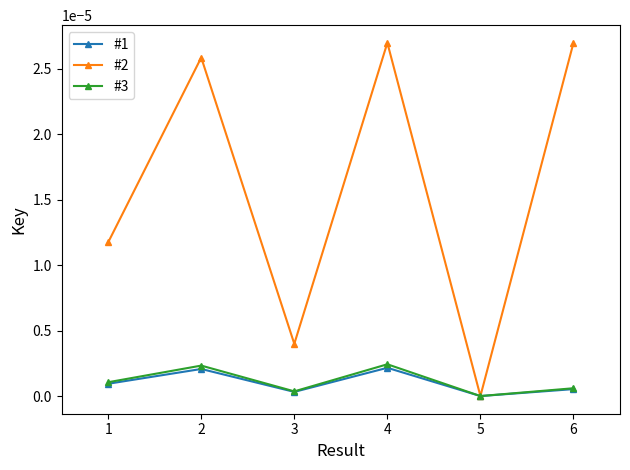

True or false: #1 has more than 1 points higher than both neighbors.

True